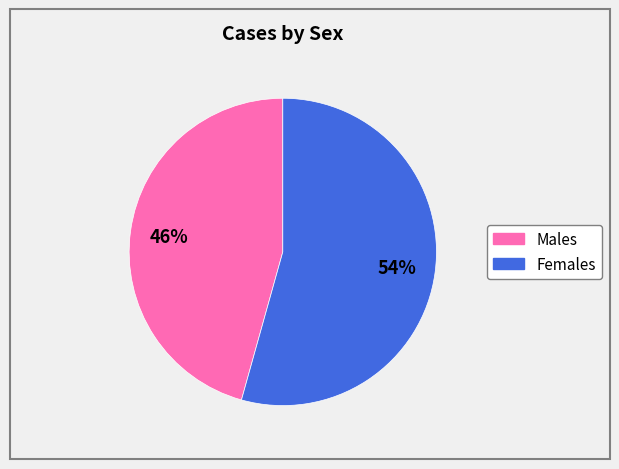

To the nearest percent, what is the average slice percentage?

50%